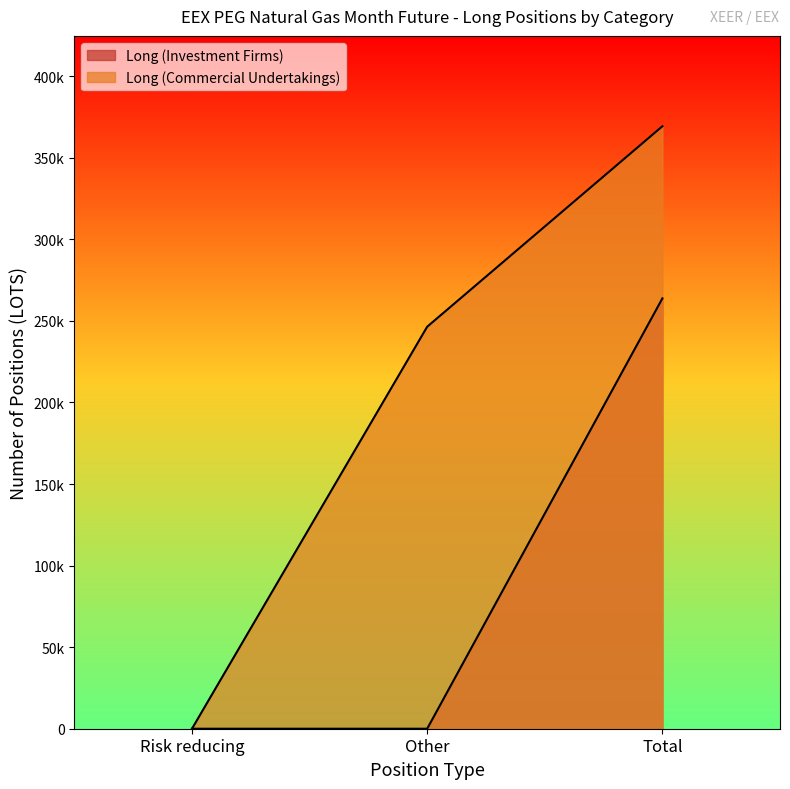

How many lines are shown in the chart?

2